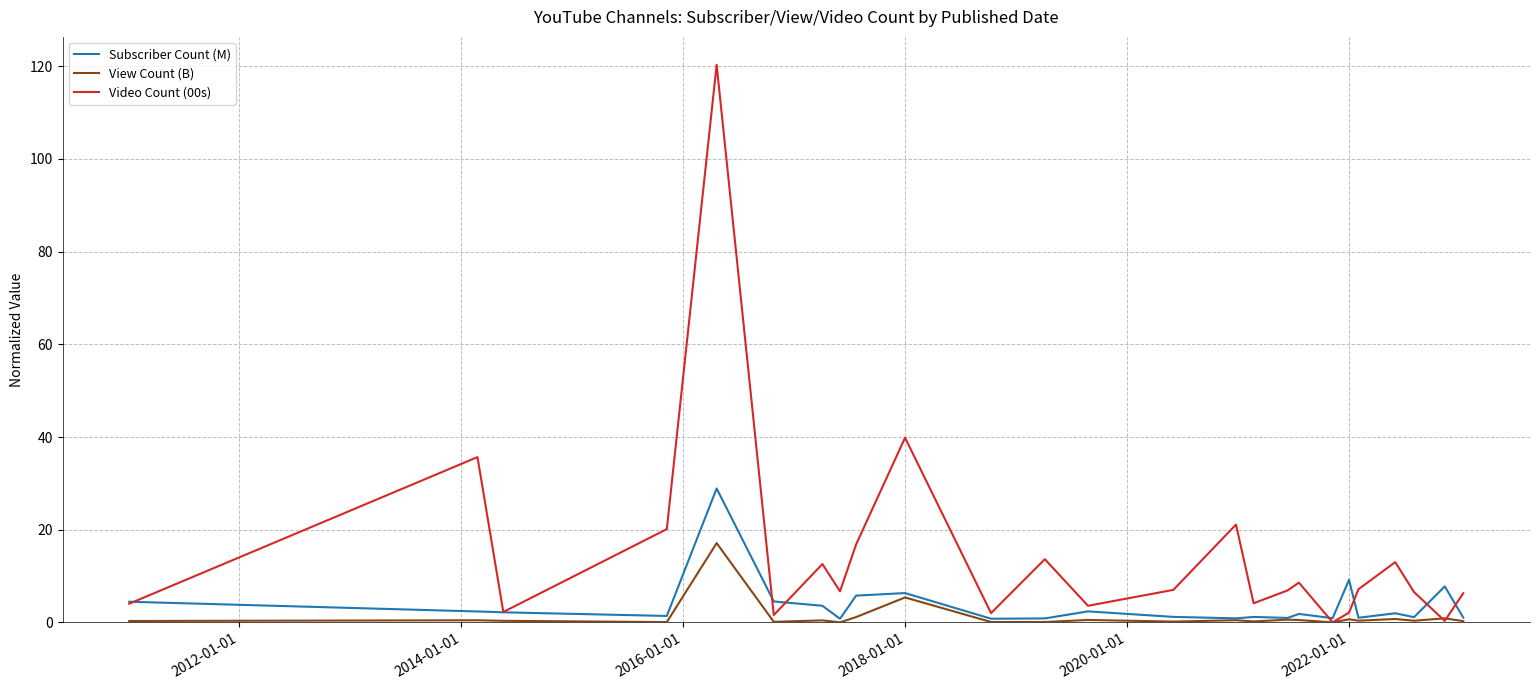

What is the highest value of the Subscriber Count (M) series?

28.9